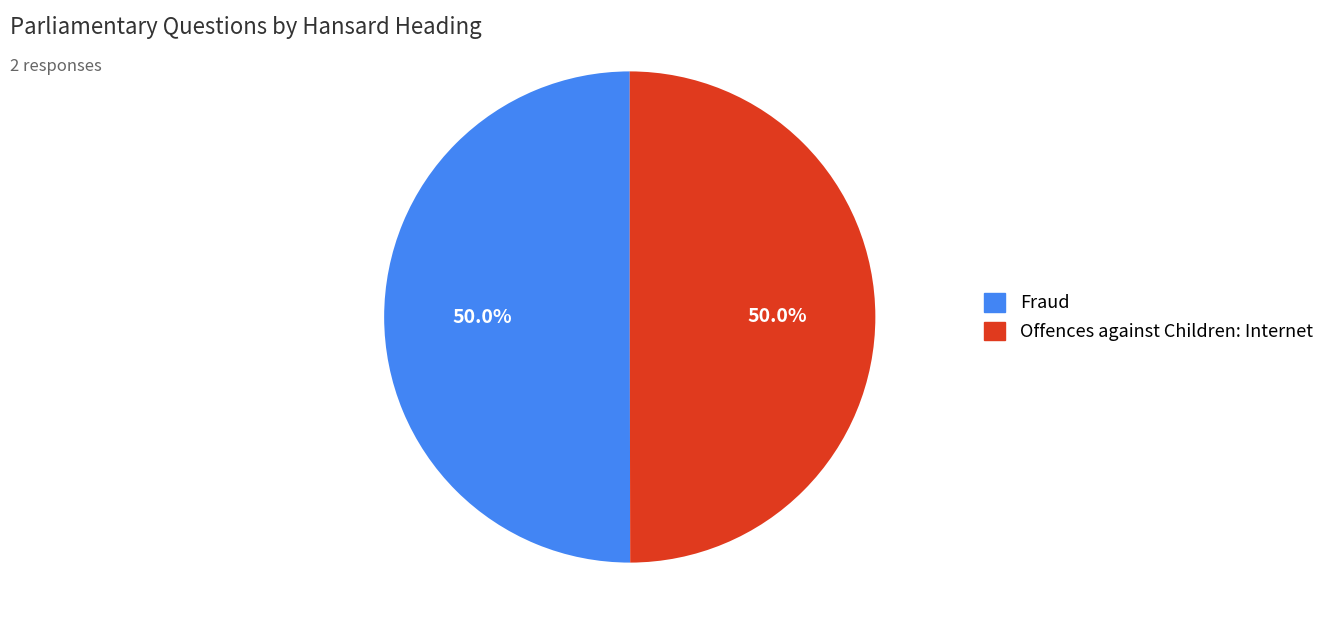

How much of the chart is everything except Fraud?

50.0%